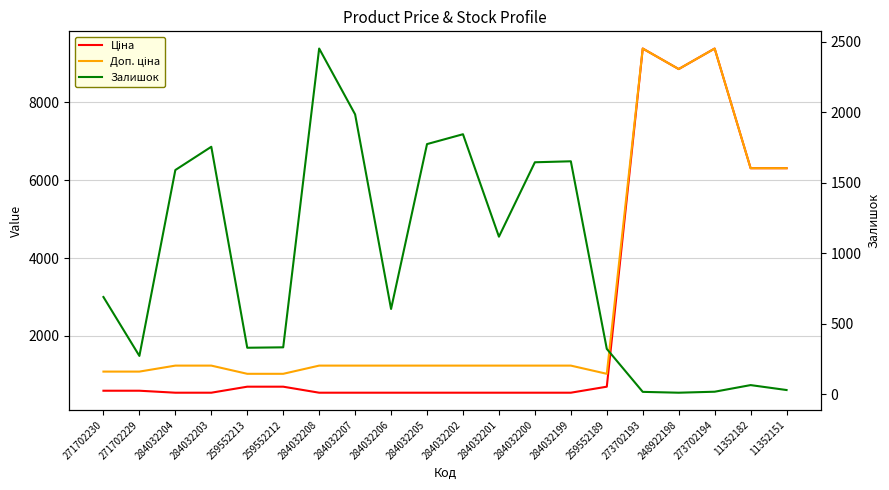

What is the average value of the Ціна series?

2444.7